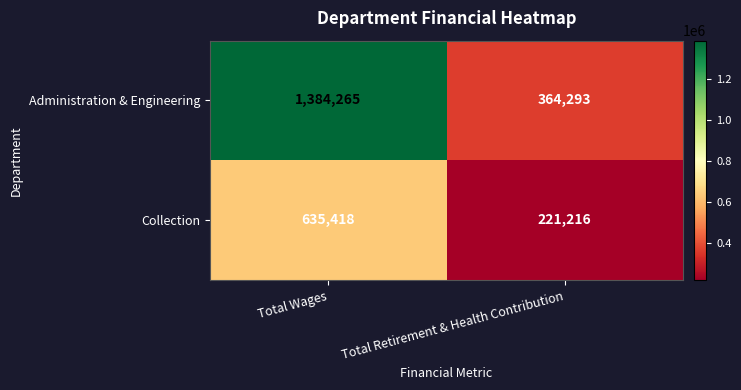

List the series in order of their peak value, lowest first.

Collection, Administration & Engineering